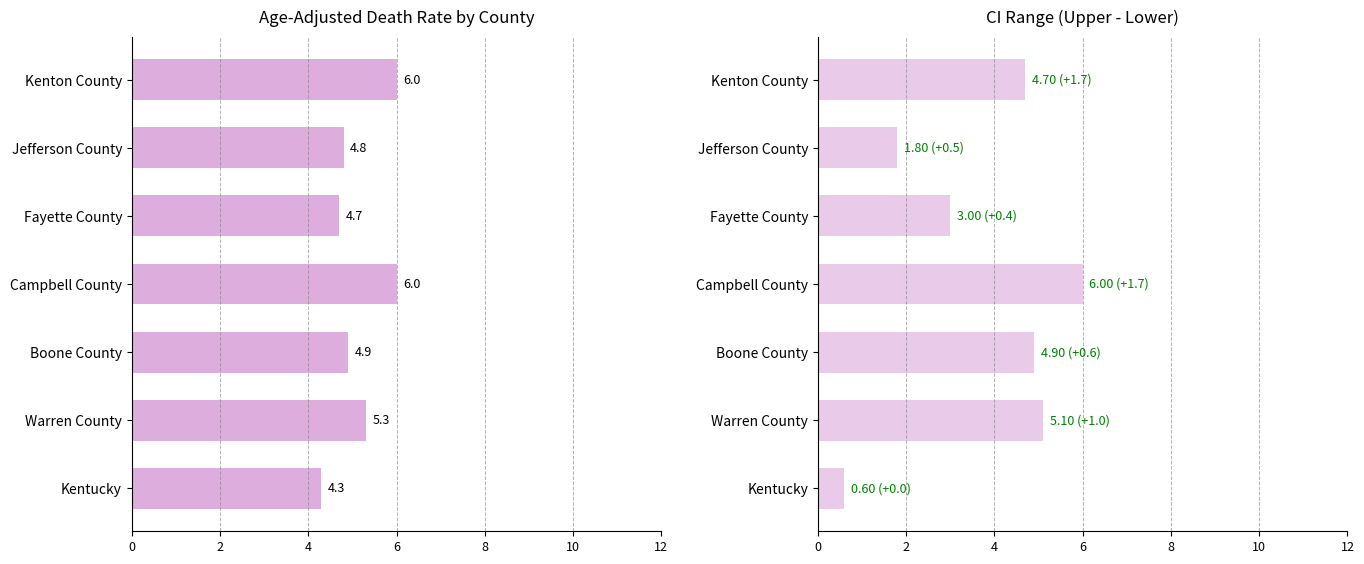

What is the minimum value for CI Range (Upper - Lower)?

0.6